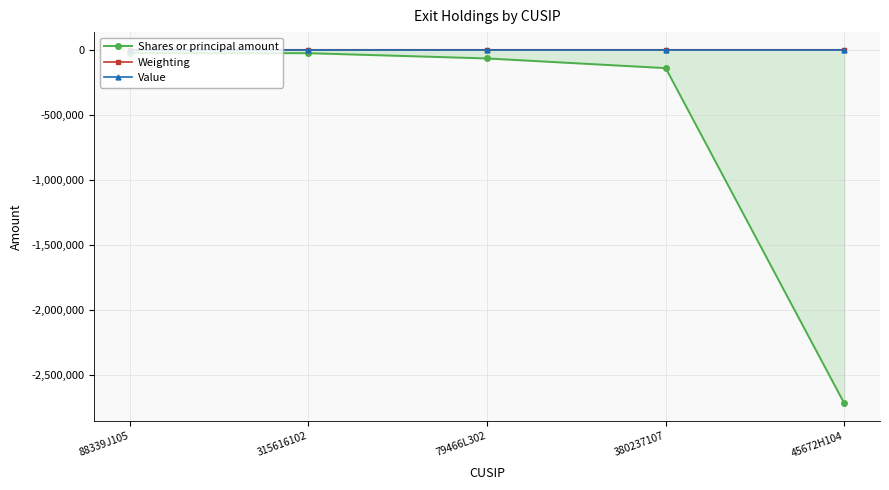

True or false: Value and Weighting intersect in this chart.

False